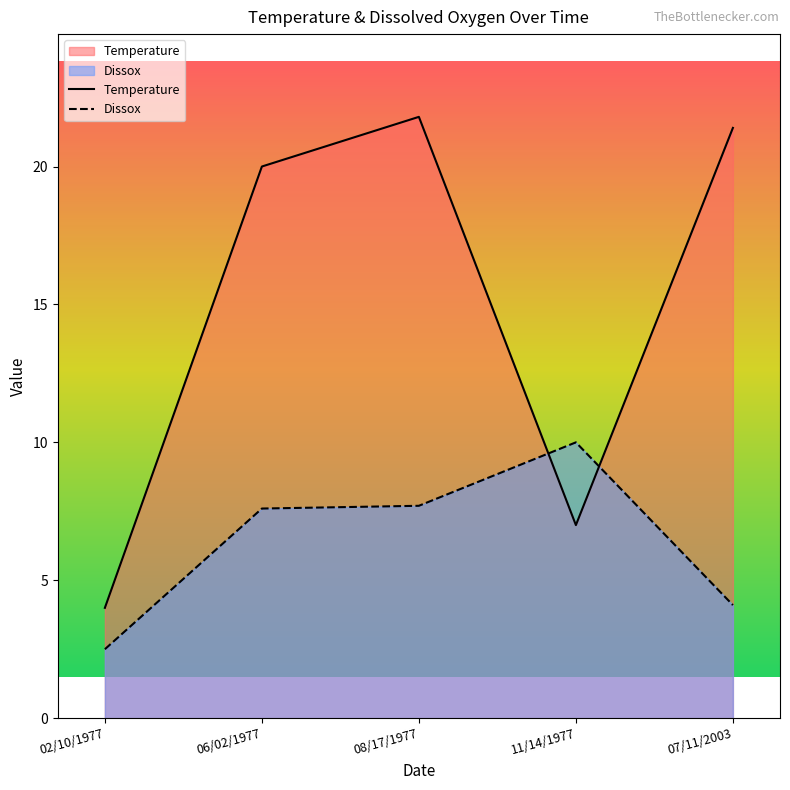

List the series in order of their peak value, highest first.

Temperature, Dissox